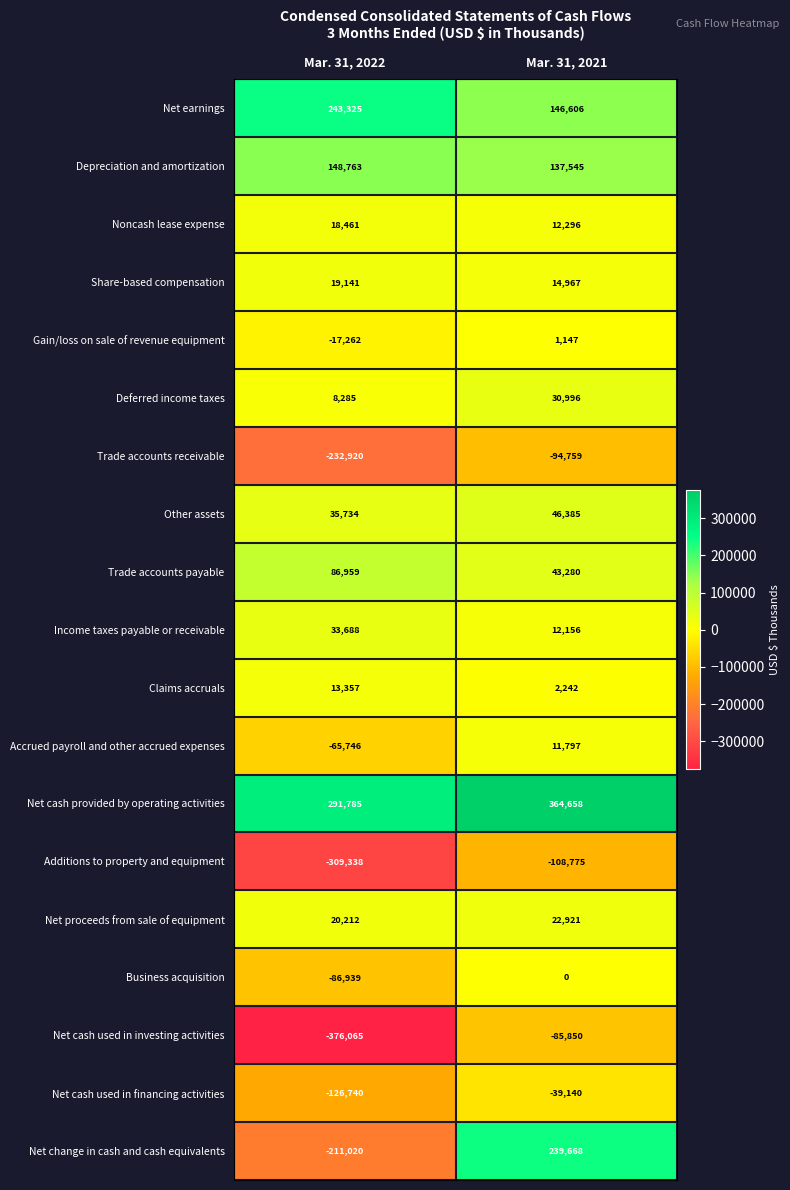

Count the number of categories in the chart.

2